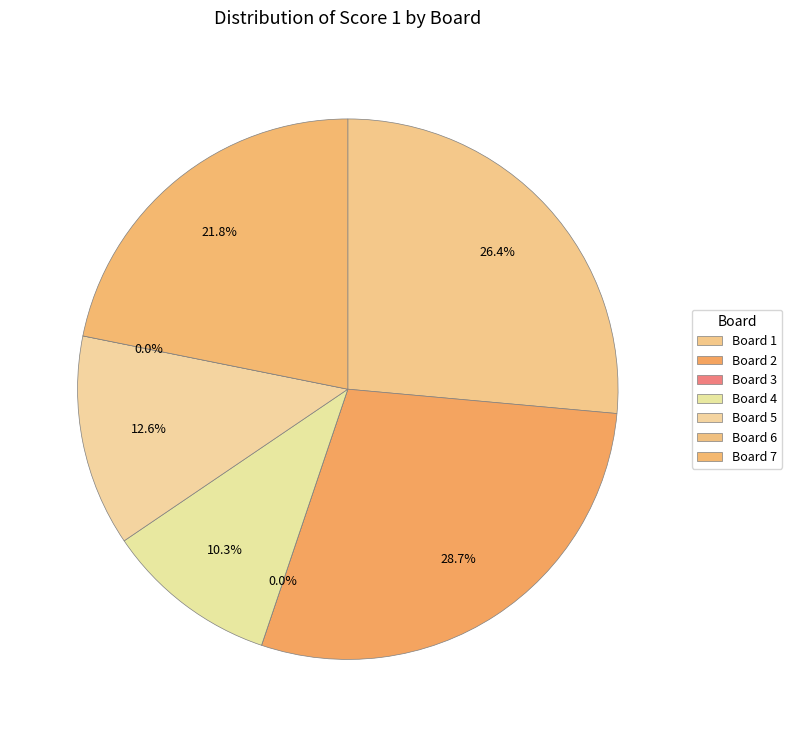

To the nearest percent, what is the combined percentage of 7 and 4?

32%